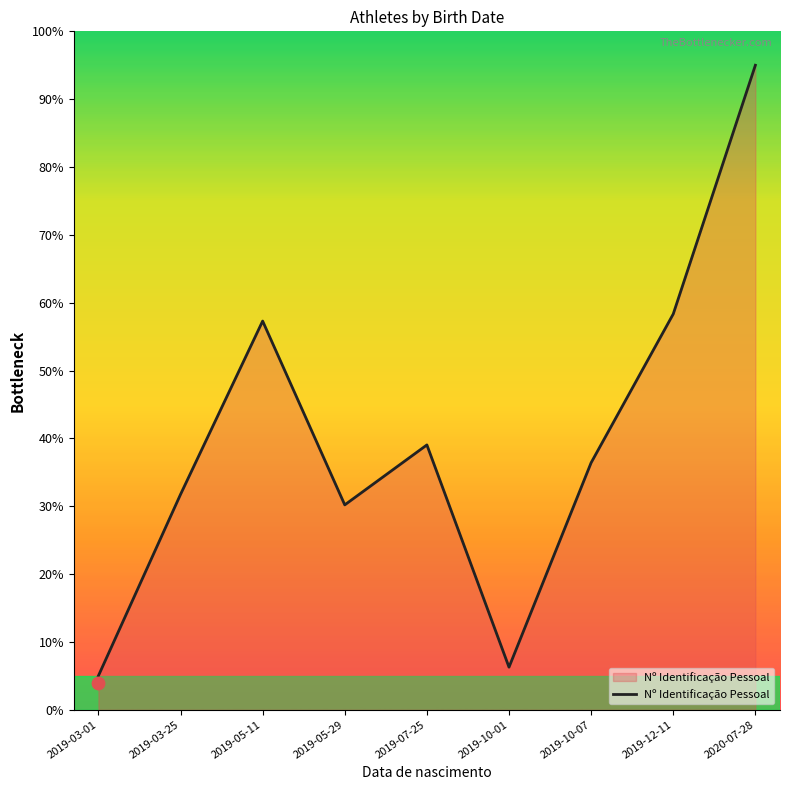

Approximately how many times larger is the value at 2019-03-01 compared to 2020-07-28?

0.1